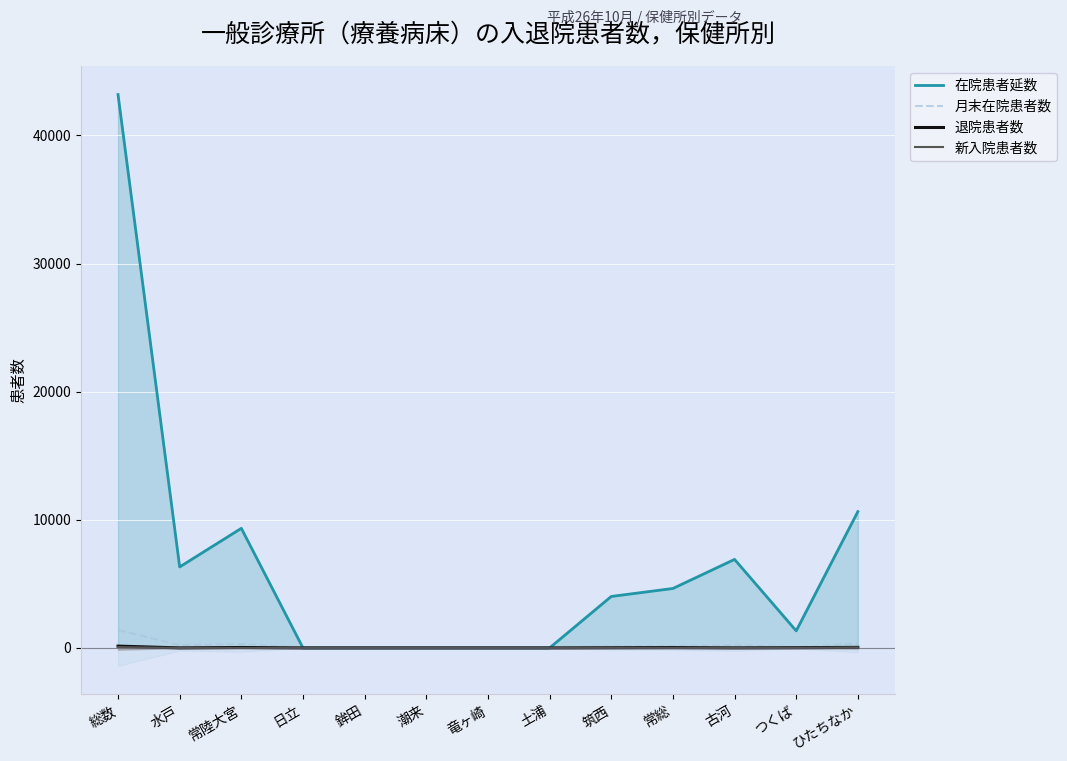

Between 常陸大宮 and 潮来, which series saw the biggest shift?

在院患者延数